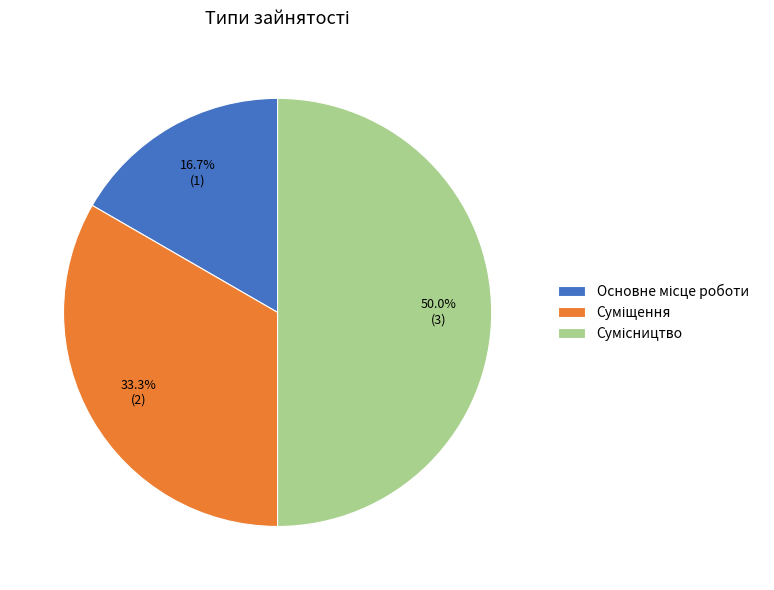

Does Сумісництво represent more than half of the total?

No